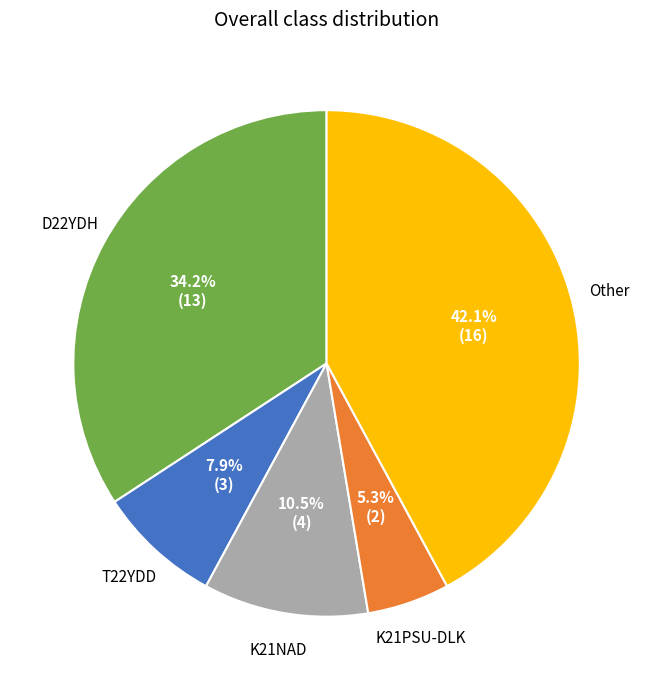

Do Other and D22YDH together represent more than half of the pie?

Yes